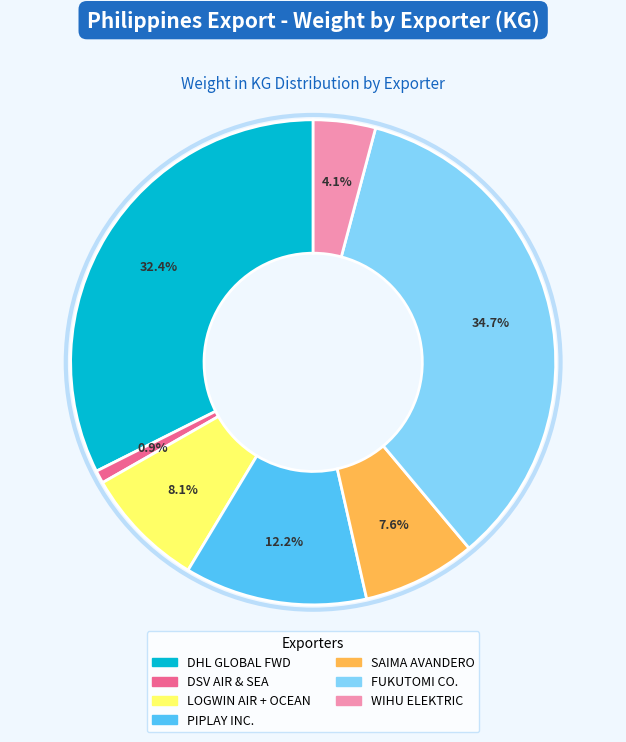

Which has a higher value, DHL GLOBAL FWD or SAIMA AVANDERO?

DHL GLOBAL FWD